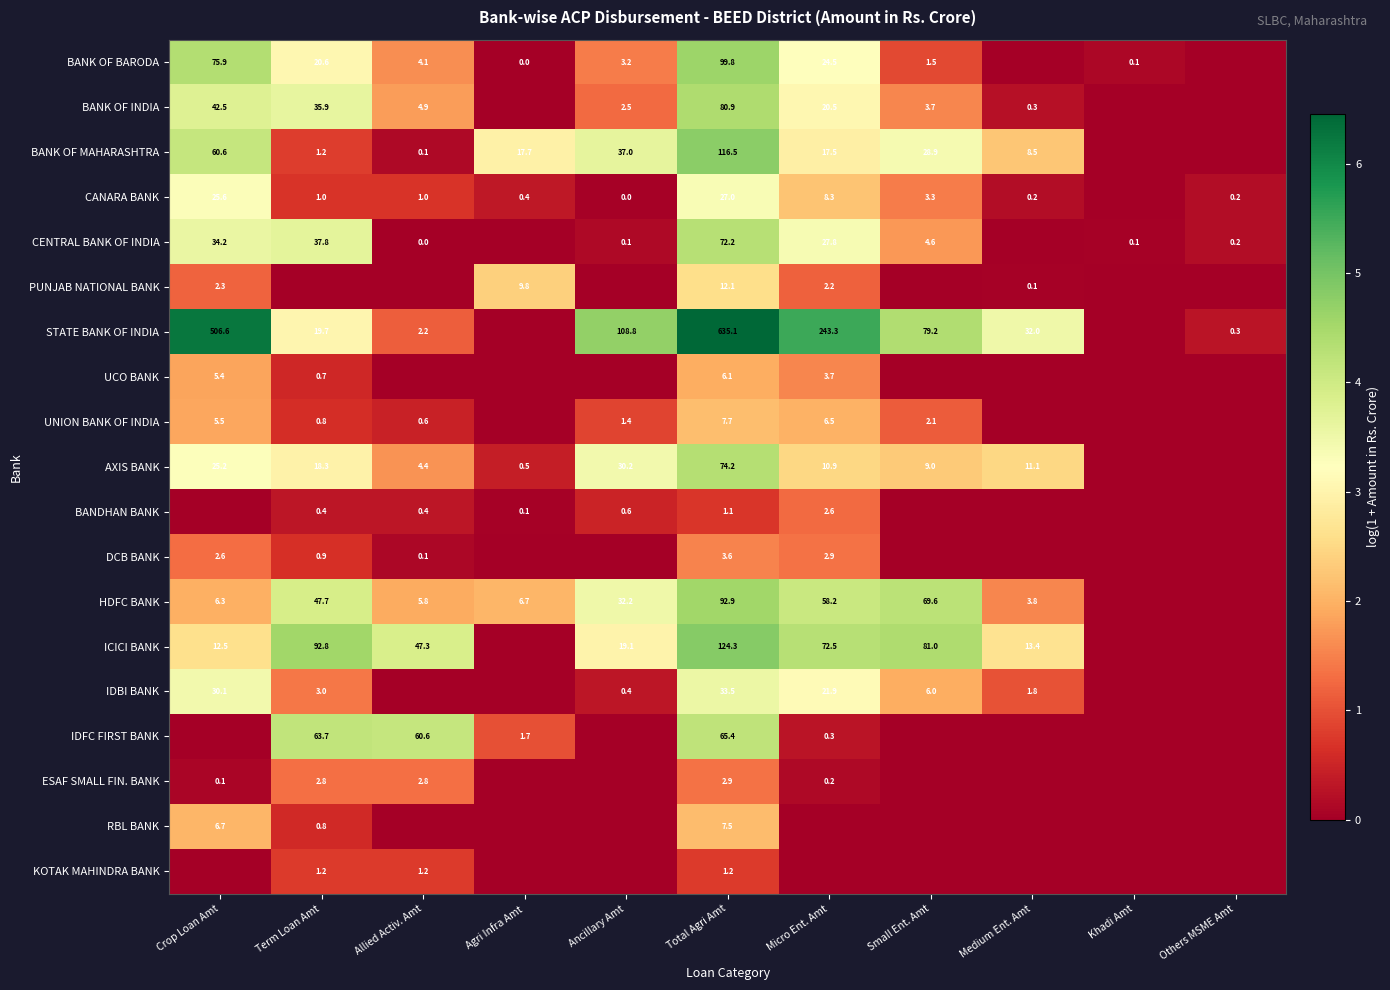

What is the sum of the IDBI BANK values at Crop Loan Amt and Term Loan Amt?

33.1